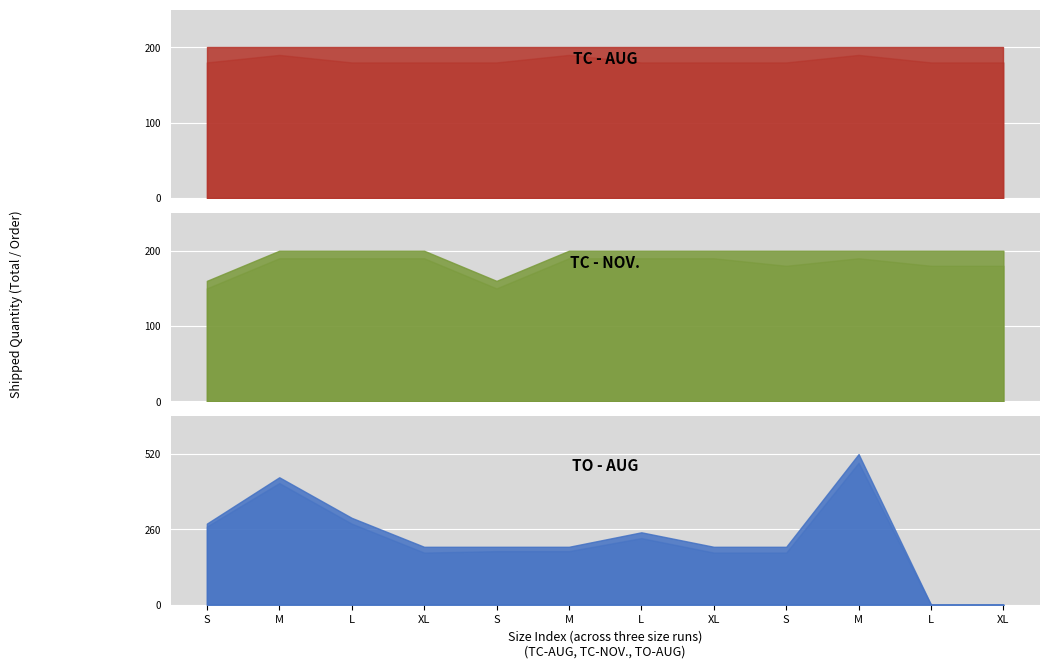

Reading left to right, what are all the values shown in this chart?

TC - AUG: S=200	M=200	L=200	XL=200	S=200	M=200	L=200	XL=200	S=200	M=200	L=200	XL=200
TC - NOV.: S=160	M=200	L=200	XL=200	S=160	M=200	L=200	XL=200	S=200	M=200	L=200	XL=200
TO - AUG: S=280	M=440	L=300	XL=200	S=200	M=200	L=250	XL=200	S=200	M=520	L=0	XL=0